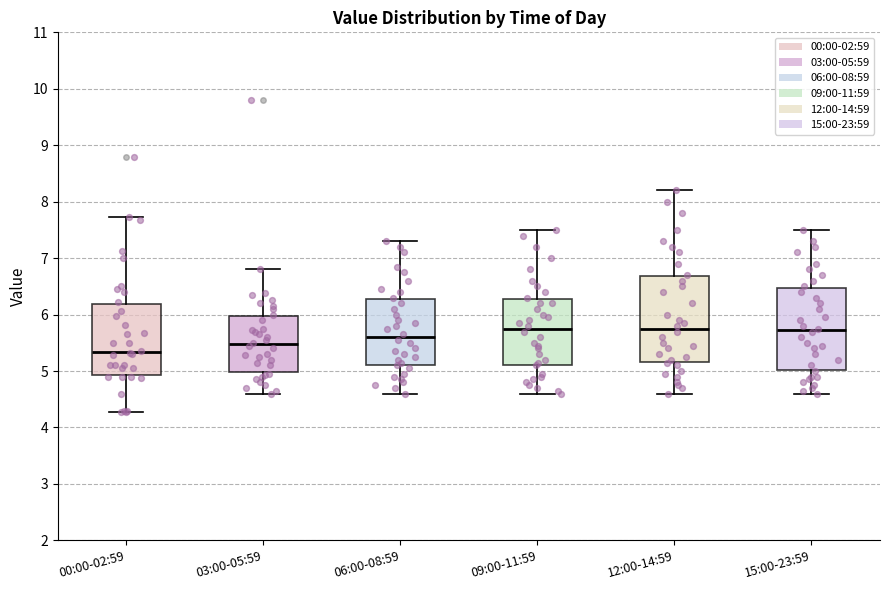

Reading left to right, read every box against the y-axis: the position of its median line, the range the box covers, and the ends of its whiskers. The values are not printed on the chart, so give them approximately, as read against the axis.

00:00-02:59: median 5.3, box 4.9 to 6.2, whiskers 4.3 to 7.7
03:00-05:59: median 5.5, box 5.0 to 6.0, whiskers 4.6 to 6.8
06:00-08:59: median 5.6, box 5.1 to 6.3, whiskers 4.6 to 7.3
09:00-11:59: median 5.8, box 5.1 to 6.3, whiskers 4.6 to 7.5
12:00-14:59: median 5.8, box 5.2 to 6.7, whiskers 4.6 to 8.2
15:00-23:59: median 5.7, box 5.0 to 6.5, whiskers 4.6 to 7.5